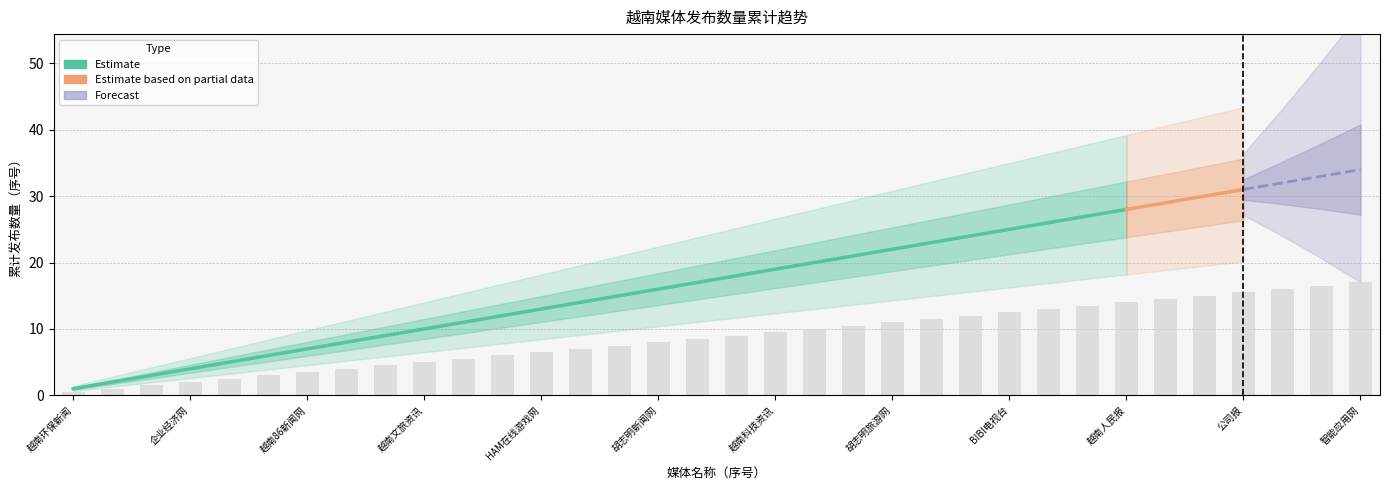

Rank the categories by value from highest to lowest.

智能应用网, 越南娱乐网, 越南旅游网, 公司报, 越南之音, 越南日报, 越南人民报, 越南科技网, 越南快讯, BIBI电视台, 越南经济报, 越南日报社, 胡志明旅游网, 越南教育资讯, 科技金融, 越南科技资讯, 商业科技报, 智能科技网, 胡志明新闻网, 越南财经资讯, 岘港娱乐快讯, HAM在线游戏网, 胡志明汽车新闻网, 环球酒店资讯, 越南文旅资讯, 越南经济在线, 越南生活快讯, 越南86新闻网, 经济快讯, 财经快讯, 企业经济网, 母婴资讯, 母婴日报, 越南环保新闻